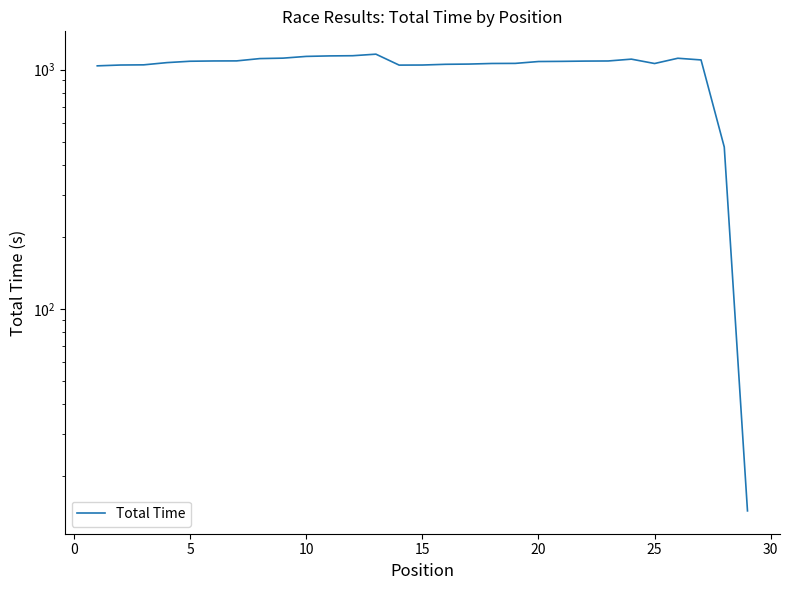

How many interior local valleys (lower than both neighbors) does the data have?

2